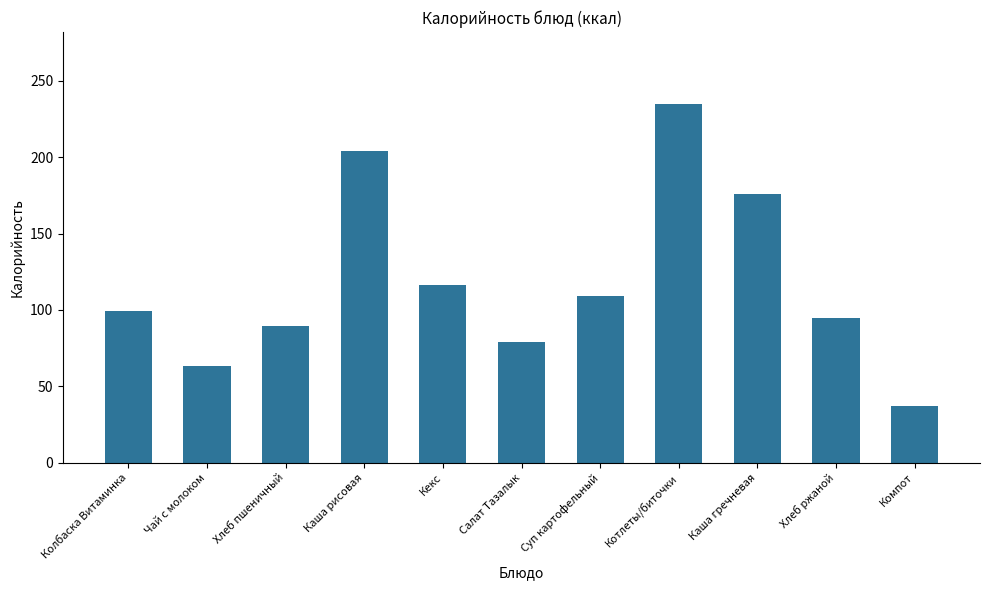

What is the difference between the values at Чай с молоком and Хлеб пшеничный?

26.1